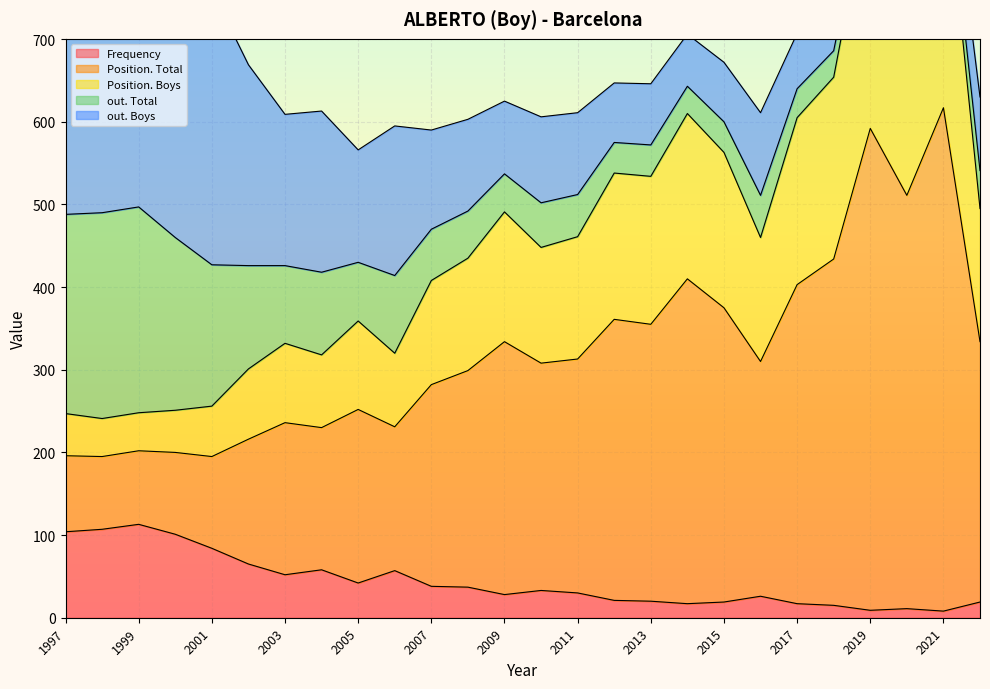

Reading right to left, extract all data points from this chart.

Frequency: 1997=104	1998=107	1999=113	2000=101	2001=84	2002=65	2003=52	2004=58	2005=42	2006=57	2007=38	2008=37	2009=28	2010=33	2011=30	2012=21	2013=20	2014=17	2015=19	2016=26	2017=17	2018=15	2019=9	2020=11	2021=8	2022=19
Position. Total: 1997=92	1998=88	1999=89	2000=99	2001=111	2002=151	2003=184	2004=172	2005=210	2006=174	2007=244	2008=262	2009=306	2010=275	2011=283	2012=340	2013=335	2014=393	2015=356	2016=284	2017=386	2018=419	2019=583	2020=500	2021=609	2022=315
Position. Boys: 1997=51	1998=46	1999=46	2000=51	2001=61	2002=85	2003=96	2004=88	2005=107	2006=89	2007=126	2008=136	2009=157	2010=140	2011=148	2012=177	2013=179	2014=200	2015=188	2016=150	2017=202	2018=220	2019=294	2020=246	2021=311	2022=161
out. Total: 1997=241	1998=249	1999=249	2000=209	2001=171	2002=125	2003=94	2004=100	2005=71	2006=94	2007=62	2008=57	2009=46	2010=54	2011=51	2012=37	2013=38	2014=33	2015=37	2016=51	2017=35	2018=32	2019=20	2020=26	2021=19	2022=46
out. Boys: 1997=466	1998=478	1999=484	2000=405	2001=332	2002=243	2003=183	2004=195	2005=136	2006=181	2007=120	2008=111	2009=88	2010=104	2011=99	2012=72	2013=74	2014=63	2015=72	2016=100	2017=67	2018=63	2019=40	2020=51	2021=37	2022=89